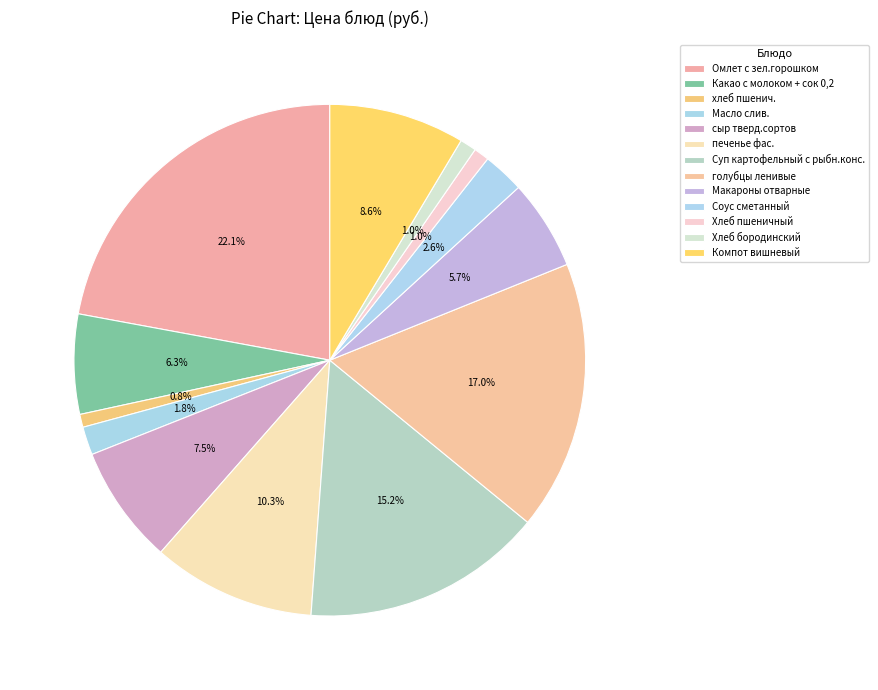

Is Суп картофельный с рыбн.конс. the majority of the pie?

No